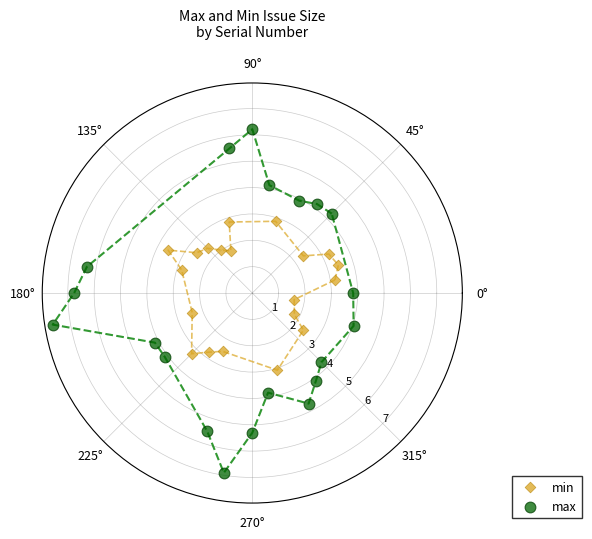

Which series contains the highest Y value?

max